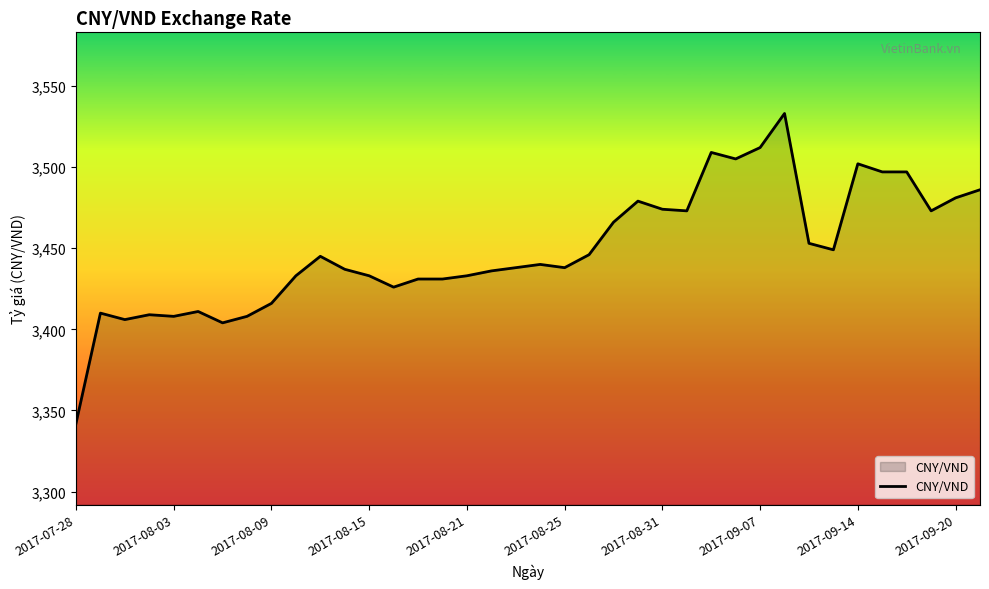

What is the smallest value displayed?

3342